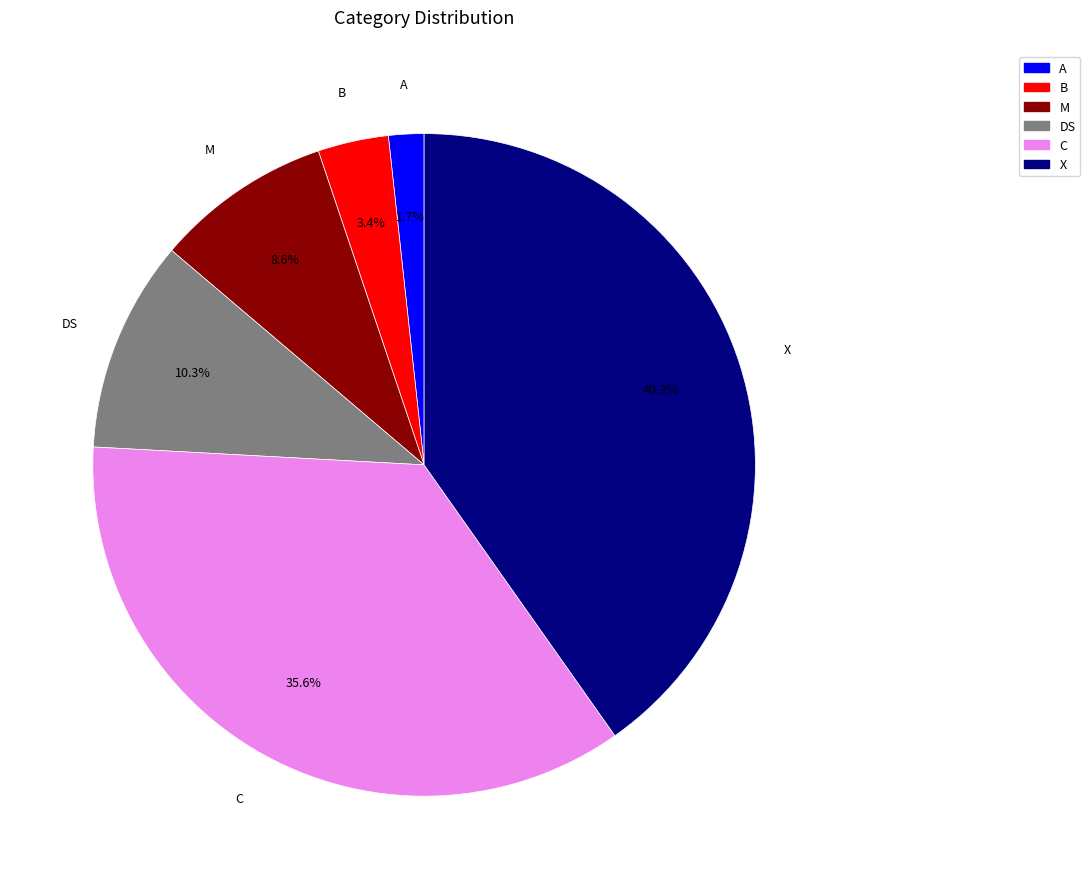

What is the total percentage of DS and X?

50.6%